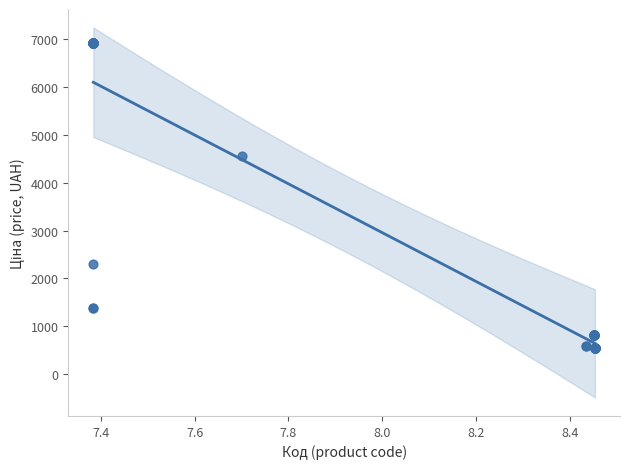

What Y value in the scatter plot is closest to 3732?

4561.9